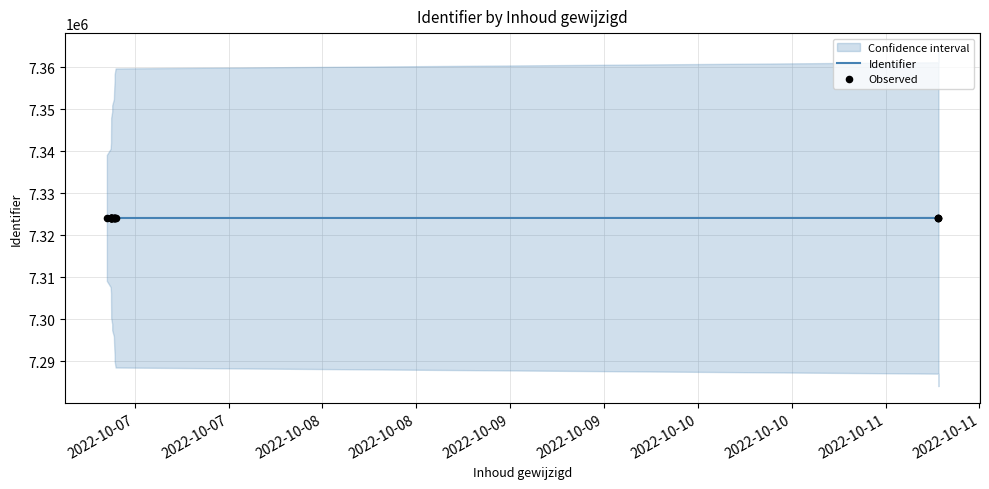

Which series contains the lowest Y value?

Identifier